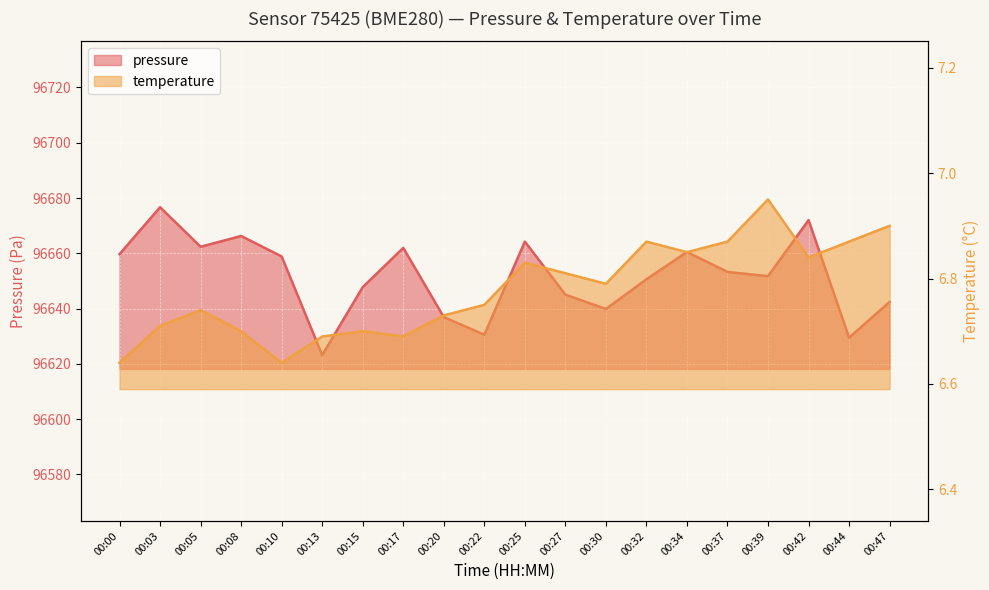

Which series has the largest total across all categories?

pressure